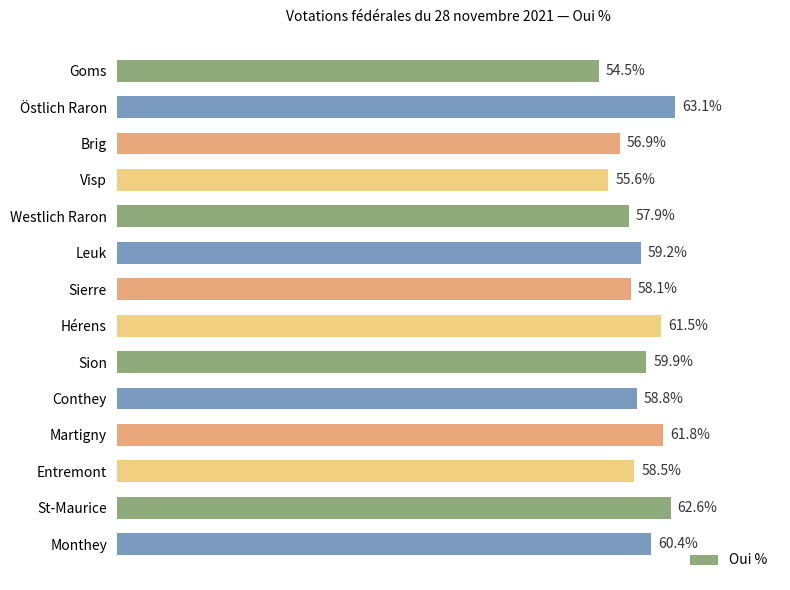

What is the label of the 1st bar from the top?

Goms